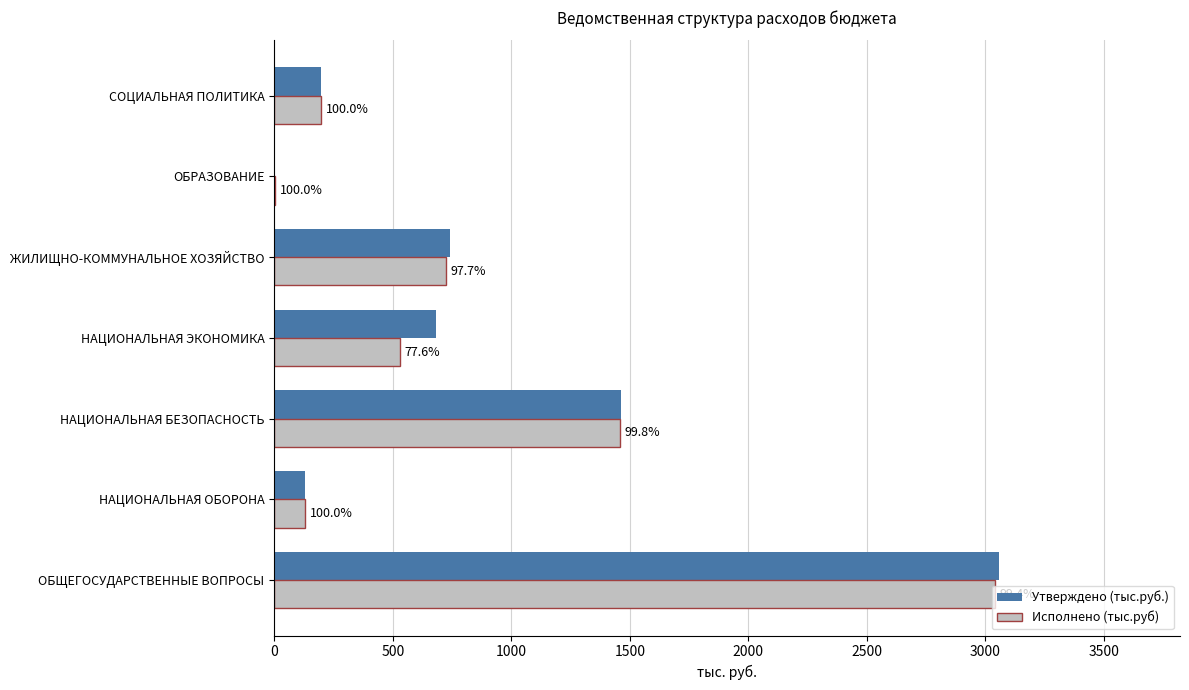

What are all the series names shown in the legend?

Утверждено (тыс.руб.), Исполнено (тыс.руб)